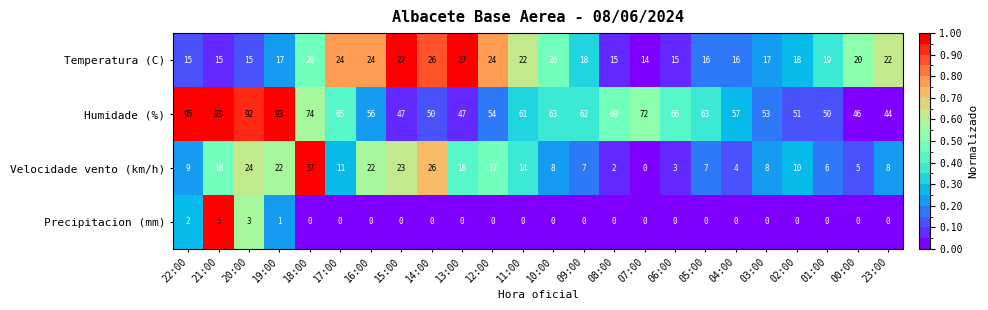

Which series changed the most between 20:00 and 01:00?

Humidade (%)